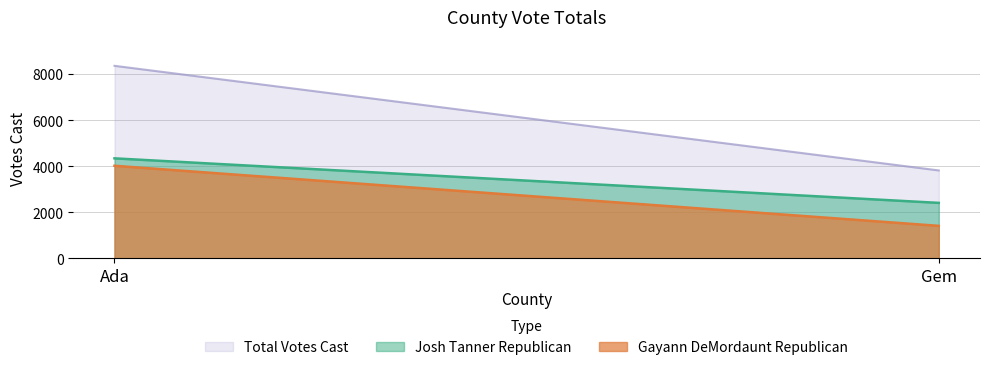

What is the difference between the maximum and minimum values in the Gayann DeMordaunt Republican series?

2608